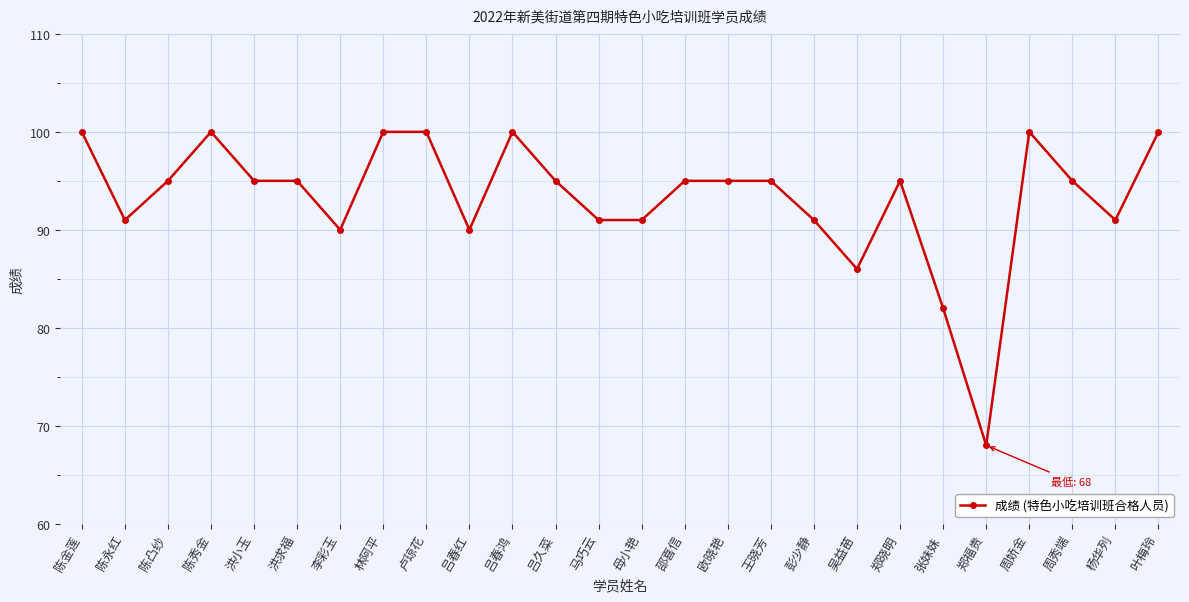

The chart shows a value of 95 at 郑晓明. True or false?

True